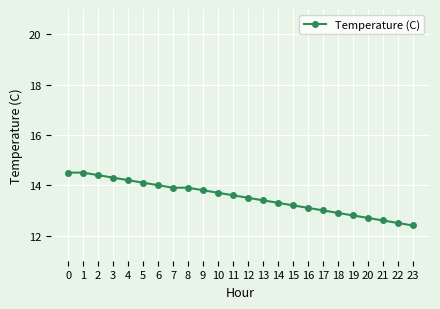

What is the value of the 11th point from the left?

13.7